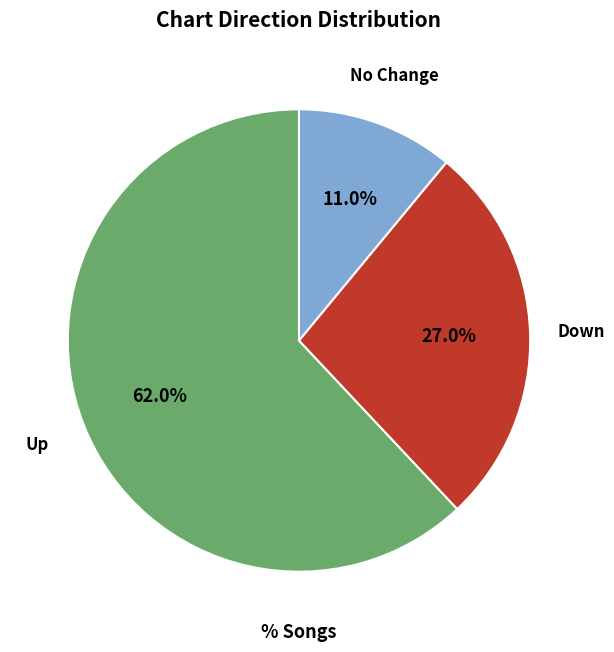

Is there any slice that represents more than half of the pie?

Yes